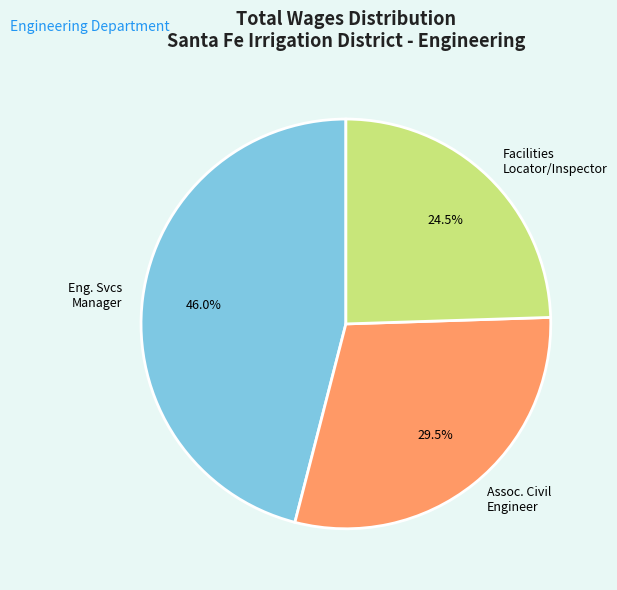

Is there a majority slice in this chart?

No